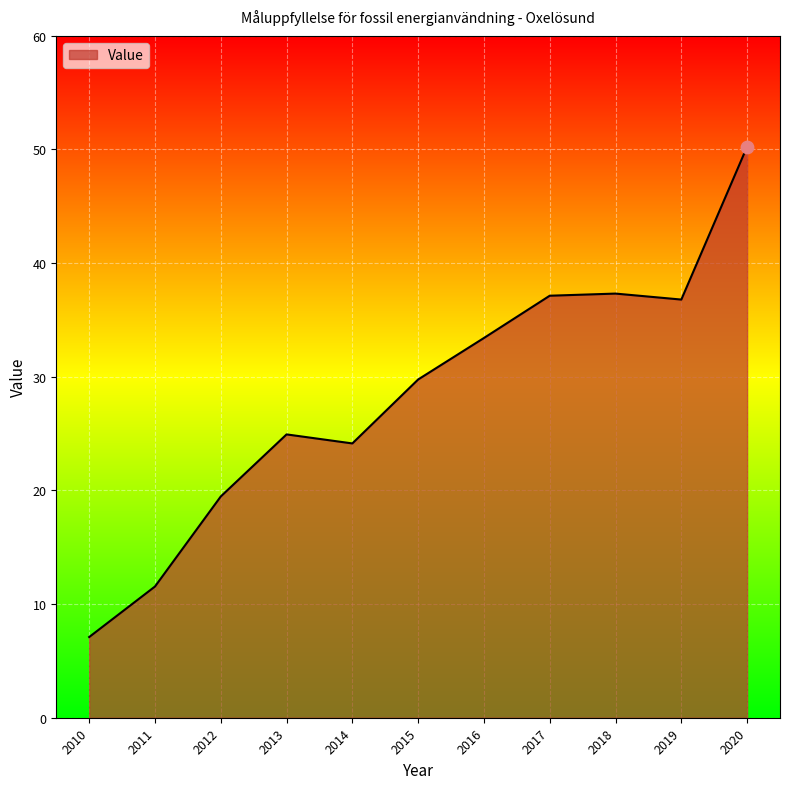

Approximately how many times larger is the value at 2015 compared to 2020?

0.6